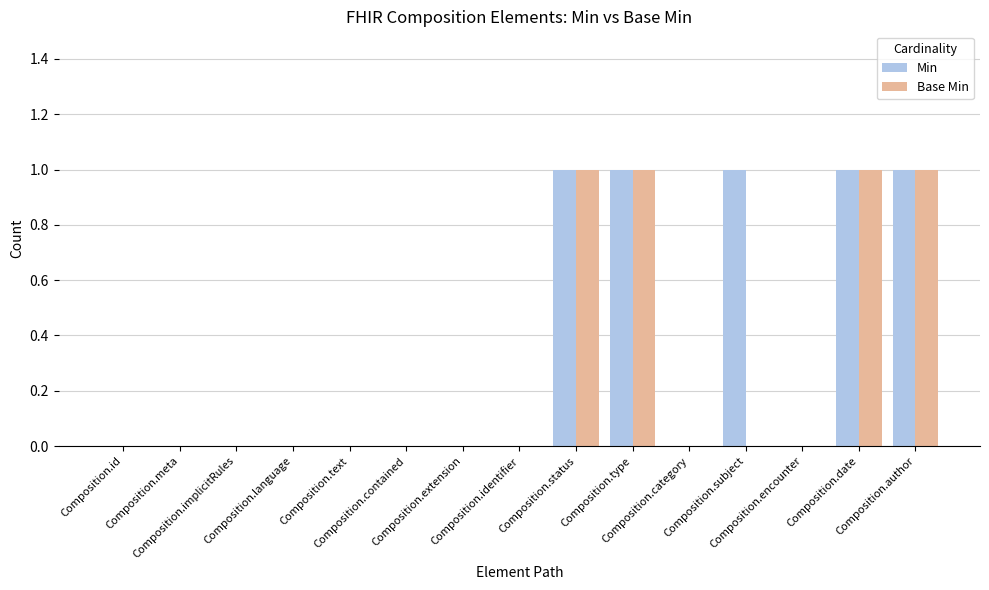

Which series has the largest total across all categories?

Min